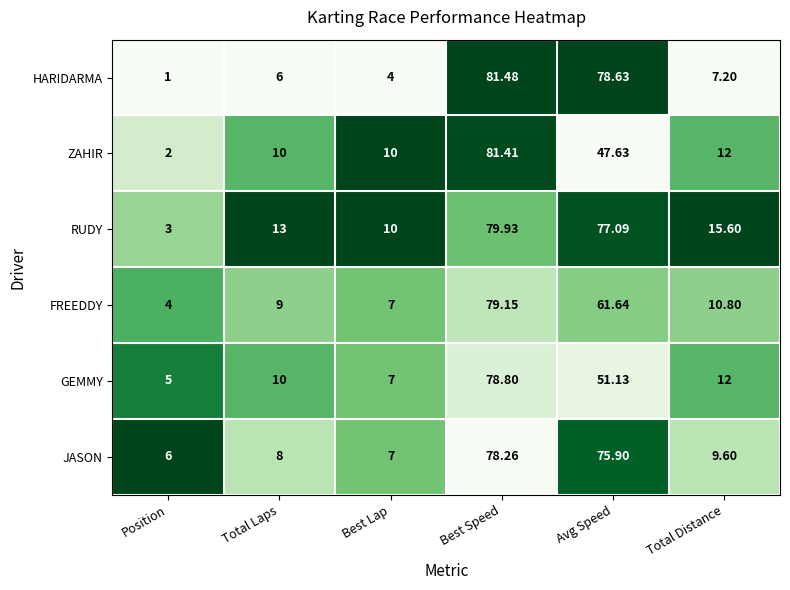

Which series has the largest range (max minus min)?

HARIDARMA